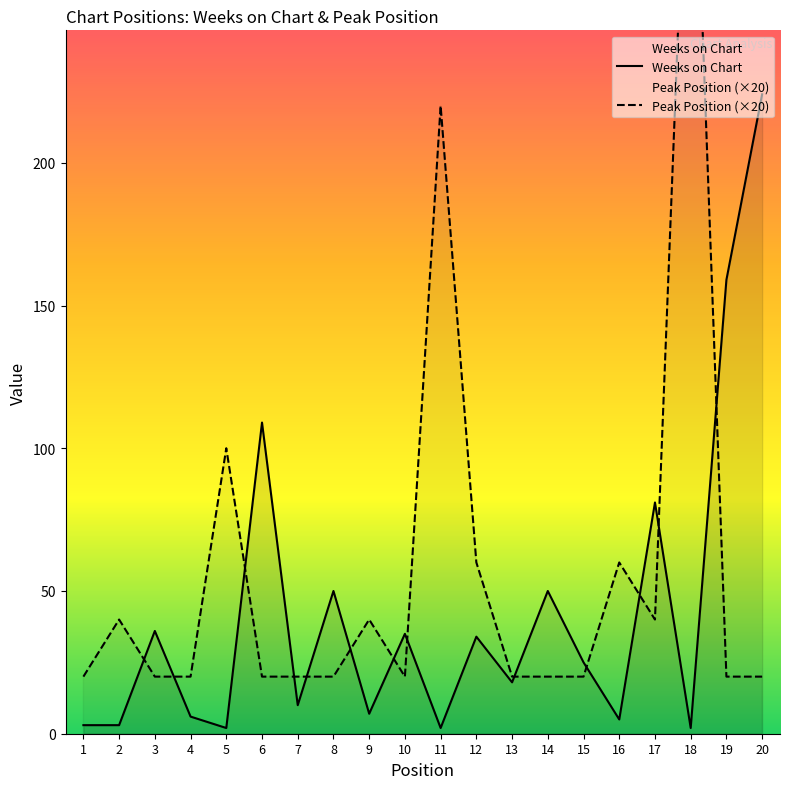

What are all the series names shown in the legend?

Weeks on Chart, Peak Position (×20)